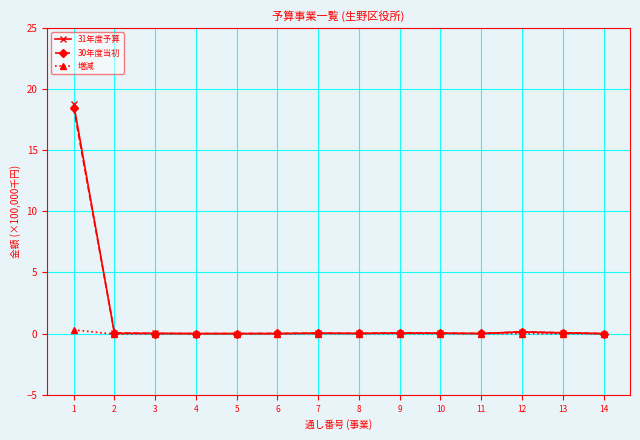

Is it true that 31年度予算 equals 0.0 at 10?

True